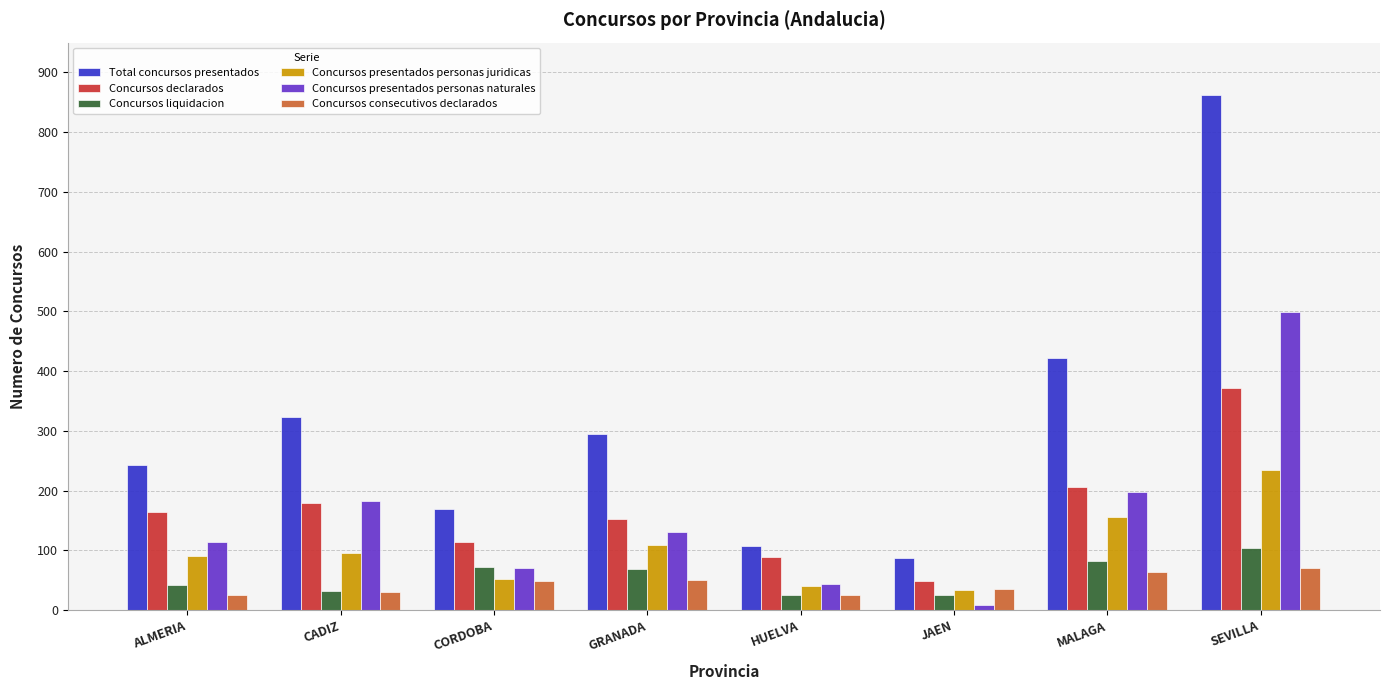

Are the bars grouped side by side (vs. stacked)?

Yes